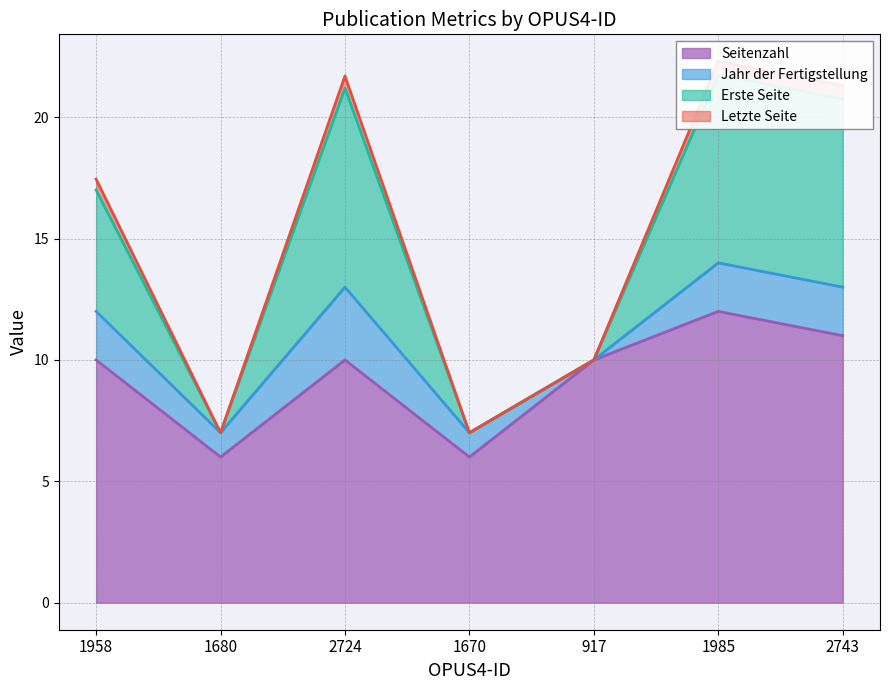

What is the greatest value displayed?

22.3